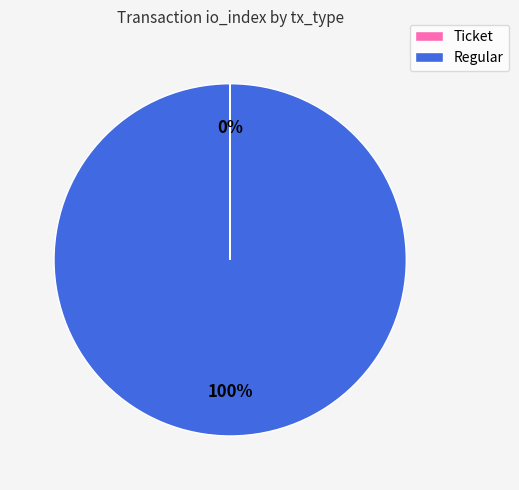

What is the majority slice?

Regular